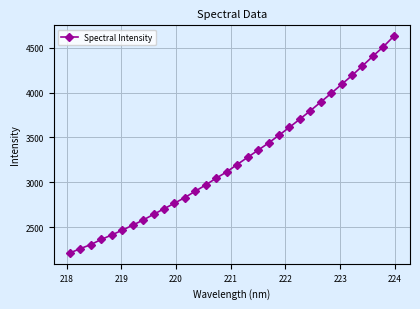

How many data points does each series have?

32